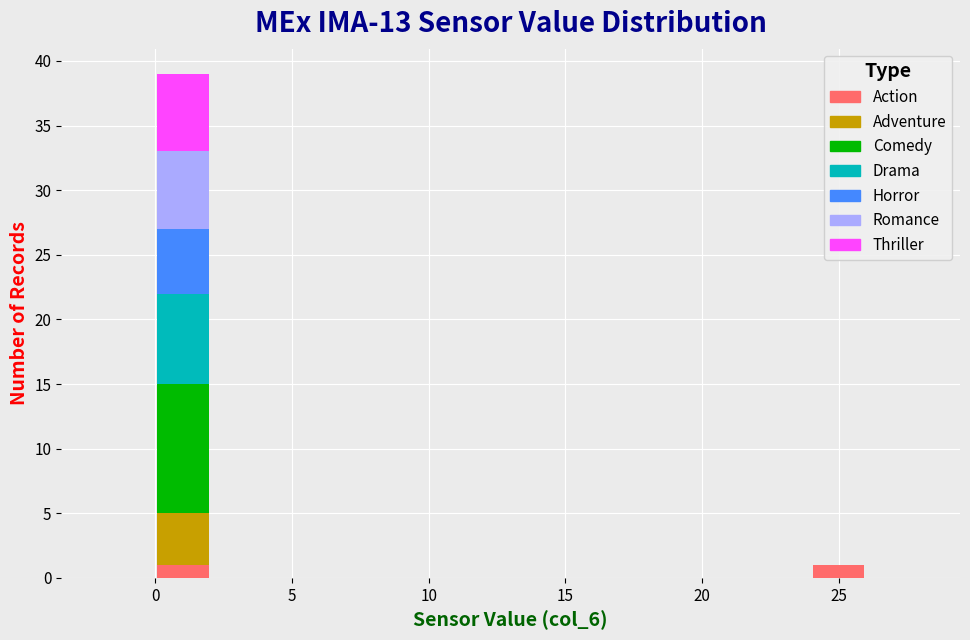

Which range on the x-axis has the tallest stacked bar (by total height)?

0 to 2